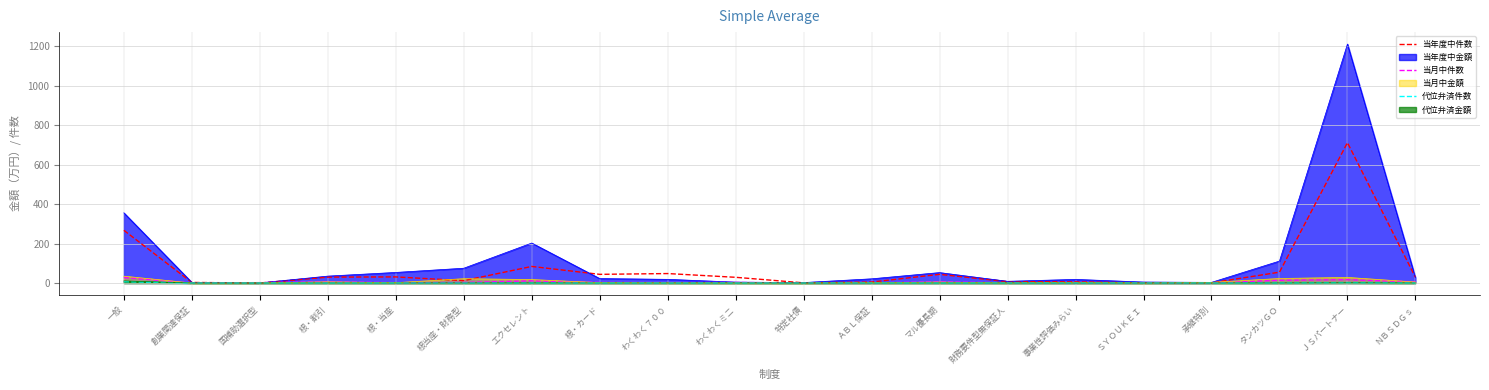

Which category has the highest value across all series?

ＪＳパートナー